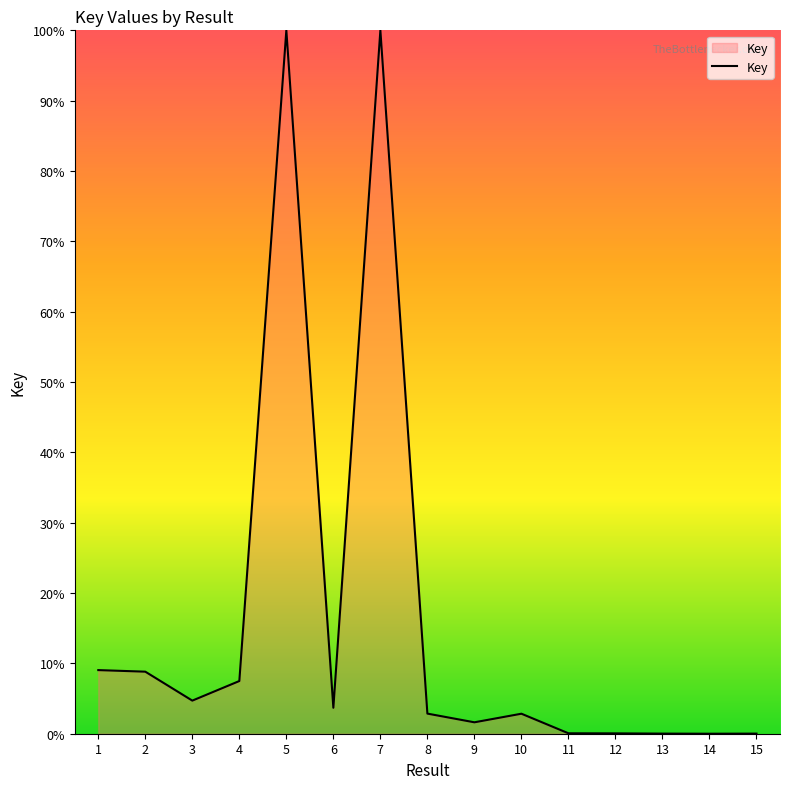

What is the difference between the maximum and minimum values?

100.0